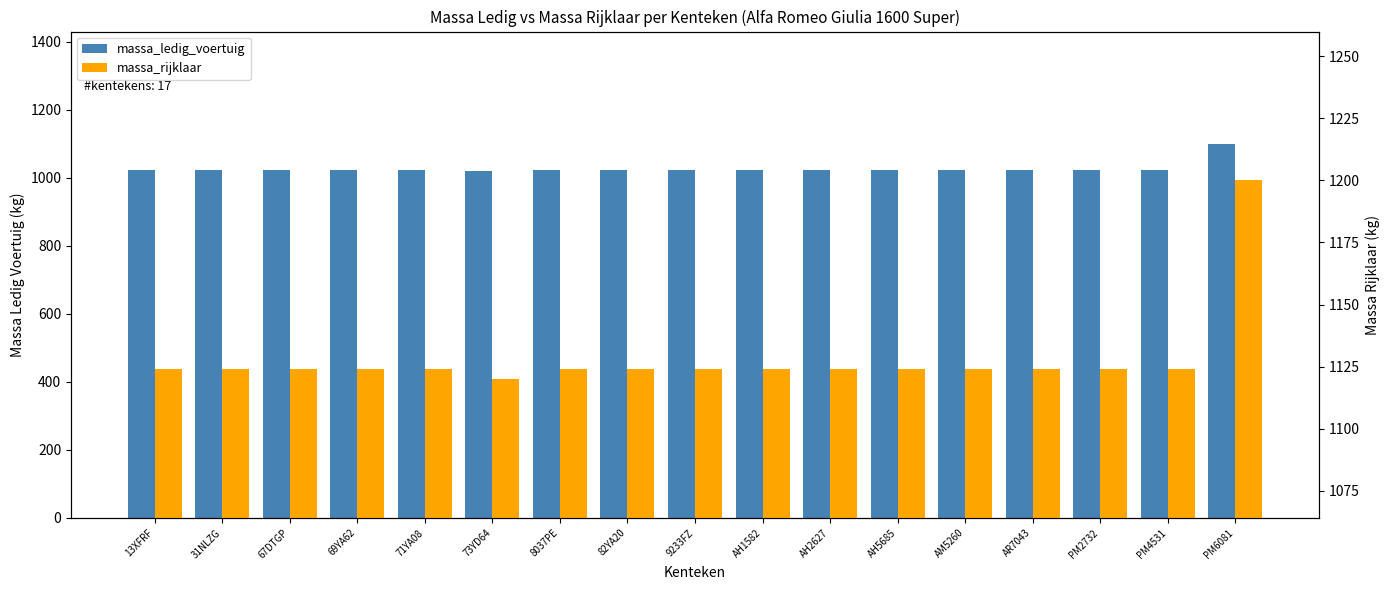

Reading left to right, transcribe all the data shown in this chart.

massa_ledig_voertuig: 13XFRF=1024	31NLZG=1024	67DTGP=1024	69YA62=1024	71YA08=1024	73YD64=1020	8037PE=1024	82YA20=1024	9233FZ=1024	AH1582=1024	AH2627=1024	AH5685=1024	AM5260=1024	AR7043=1024	PM2732=1024	PM4531=1024	PM6081=1100
massa_rijklaar: 13XFRF=1124	31NLZG=1124	67DTGP=1124	69YA62=1124	71YA08=1124	73YD64=1120	8037PE=1124	82YA20=1124	9233FZ=1124	AH1582=1124	AH2627=1124	AH5685=1124	AM5260=1124	AR7043=1124	PM2732=1124	PM4531=1124	PM6081=1200